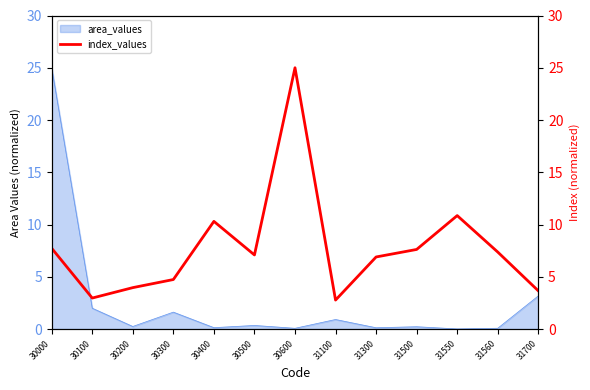

Rank the categories by value from lowest to highest.

31100, 30100, 31700, 30200, 30300, 31300, 30500, 31560, 31500, 30000, 30400, 31550, 30600